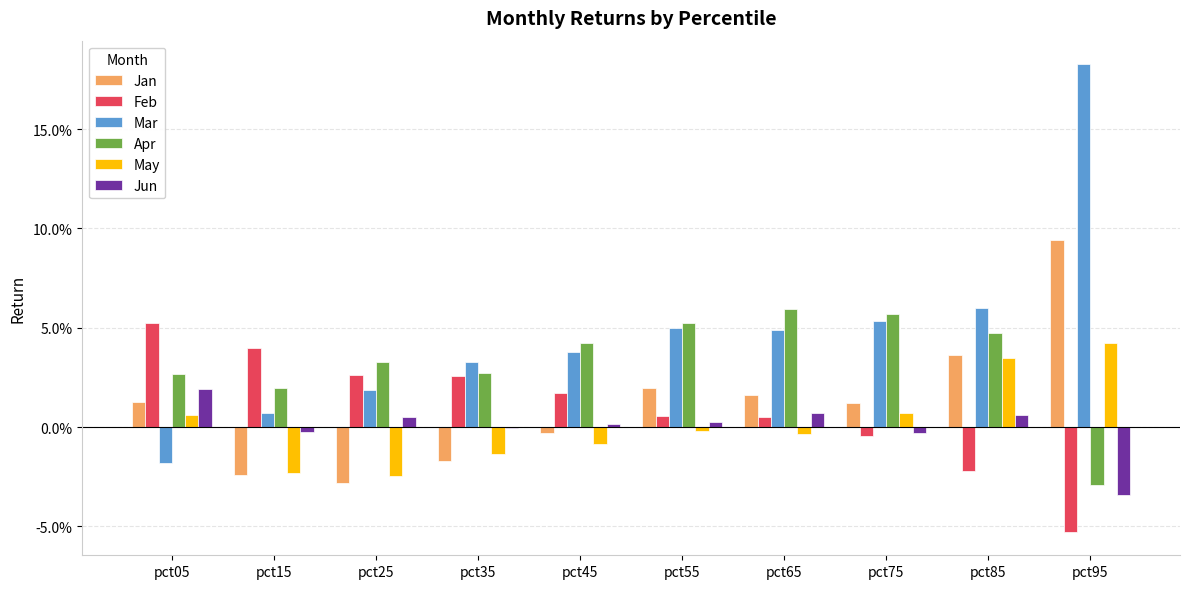

Are the bars grouped side by side (vs. stacked)?

Yes